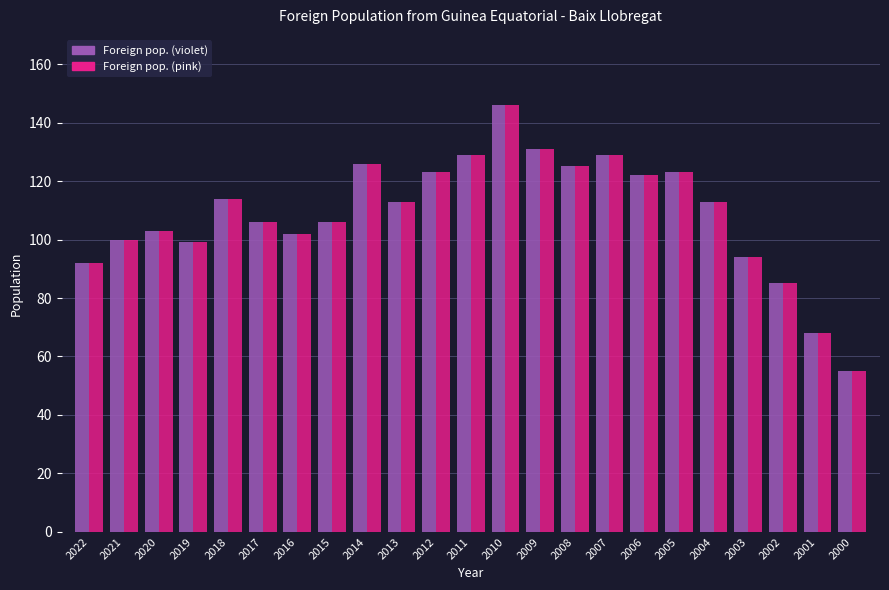

What is the minimum value shown in the chart?

55